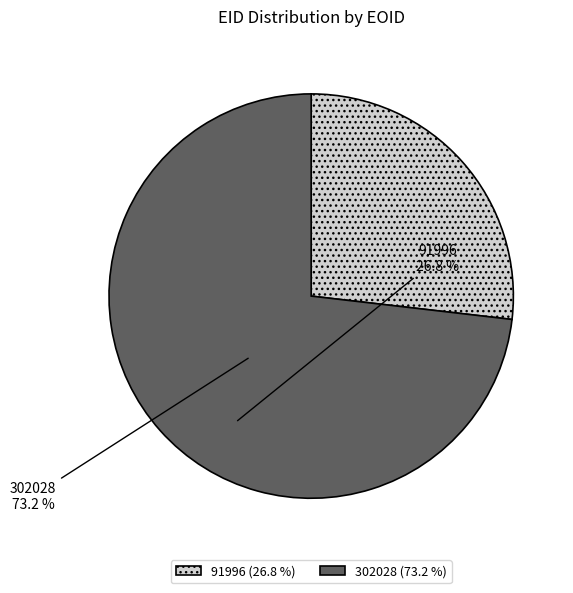

Is 302028 the majority of the pie?

Yes